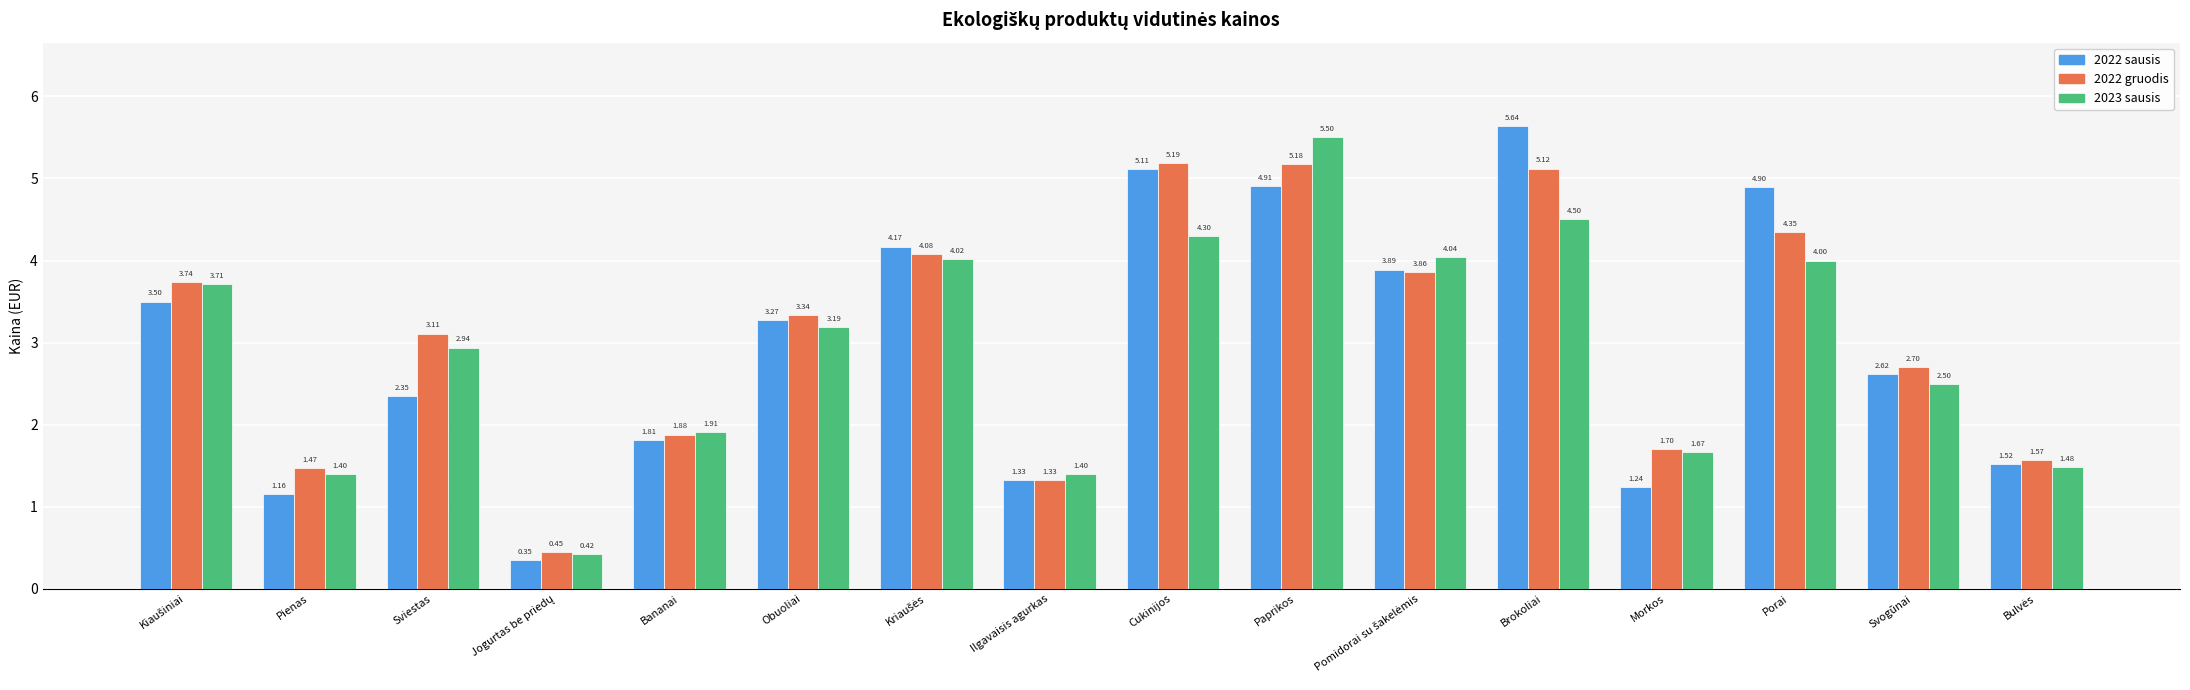

What position from the right is Cukinijos?

8